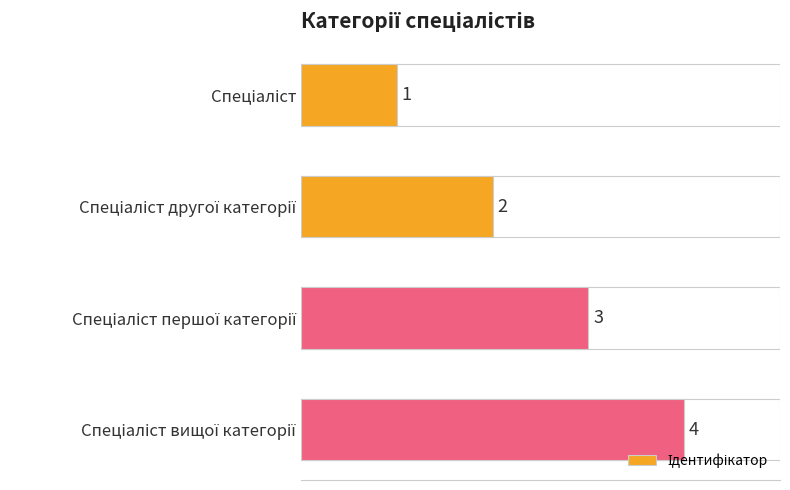

Count the values in the range 2 to 4.

3